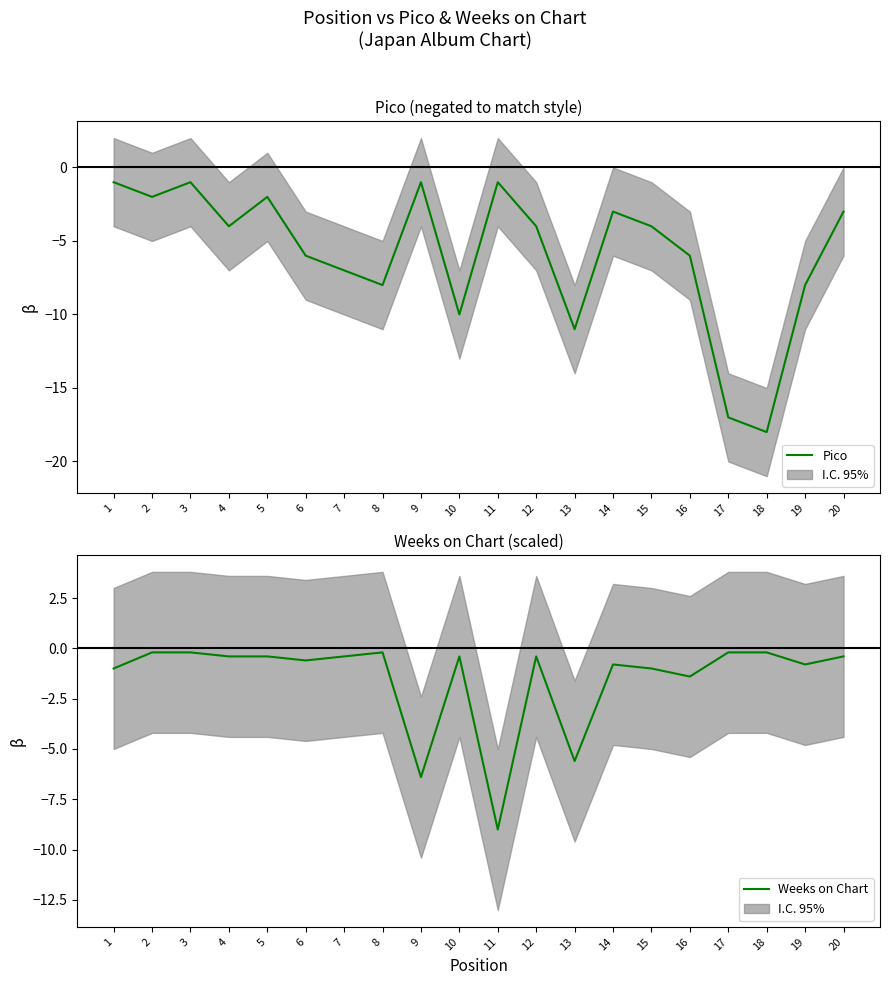

How many lines are shown in the chart?

2